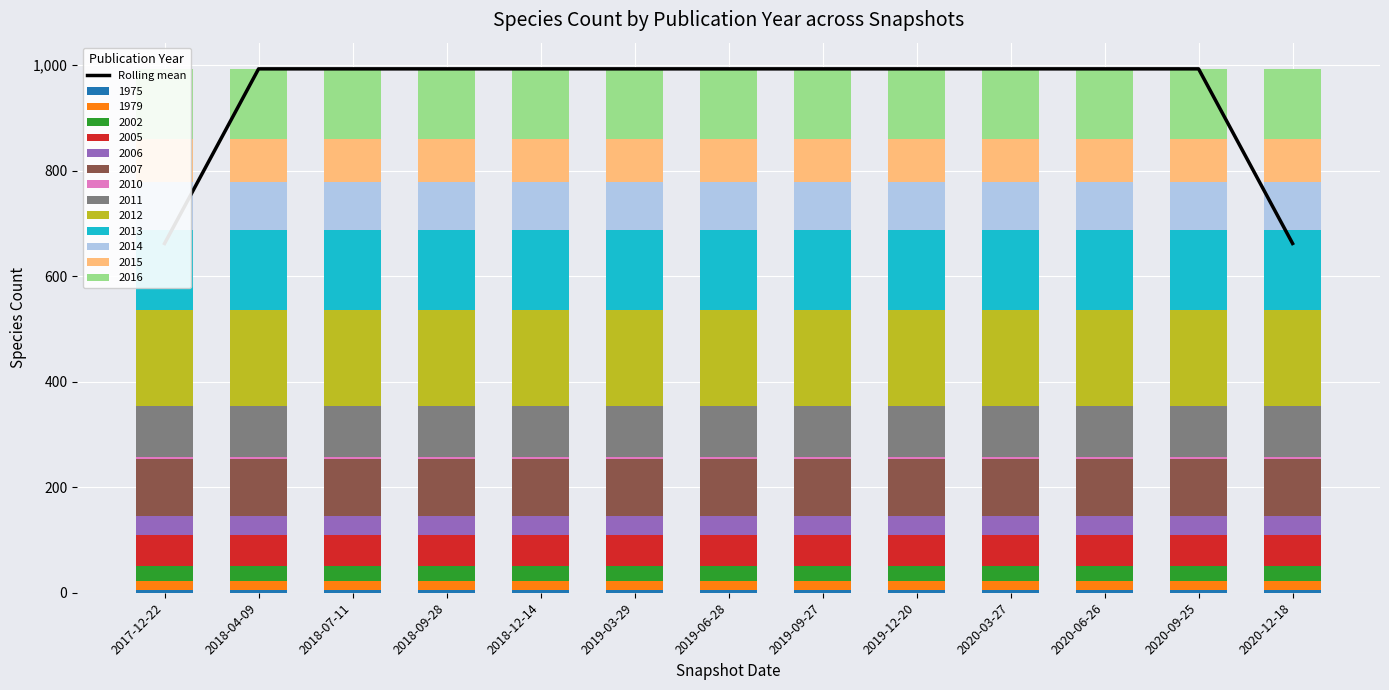

Which label corresponds to the largest value in the chart?

2018-04-09